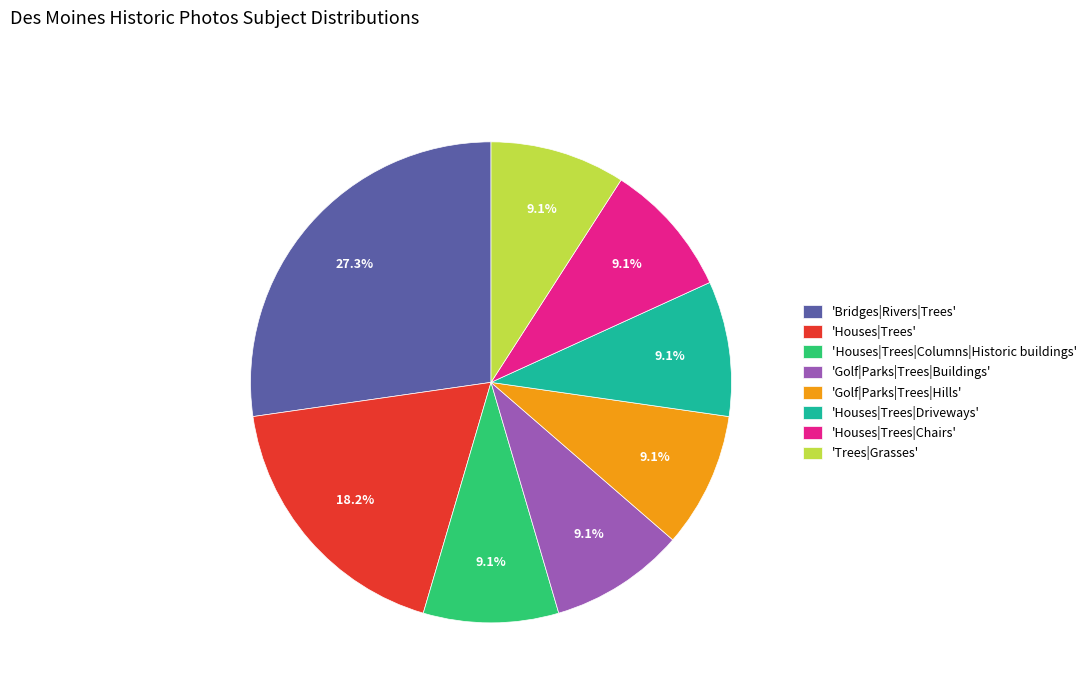

Count the number of slices in the pie.

8